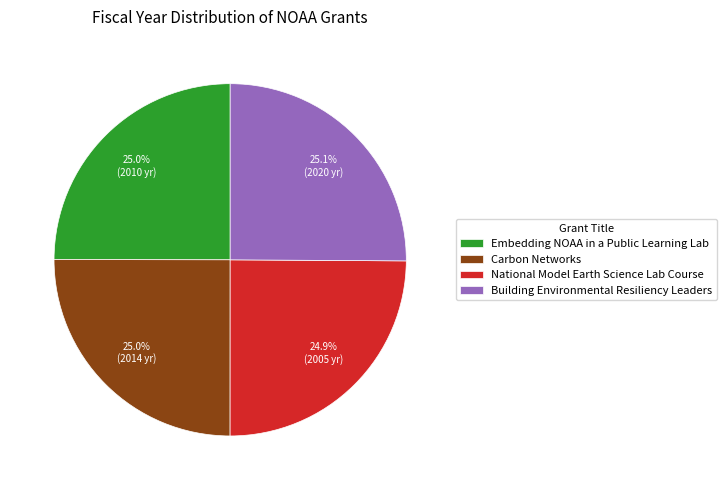

What percentage is the Carbon Networks slice, to the nearest percent?

25%